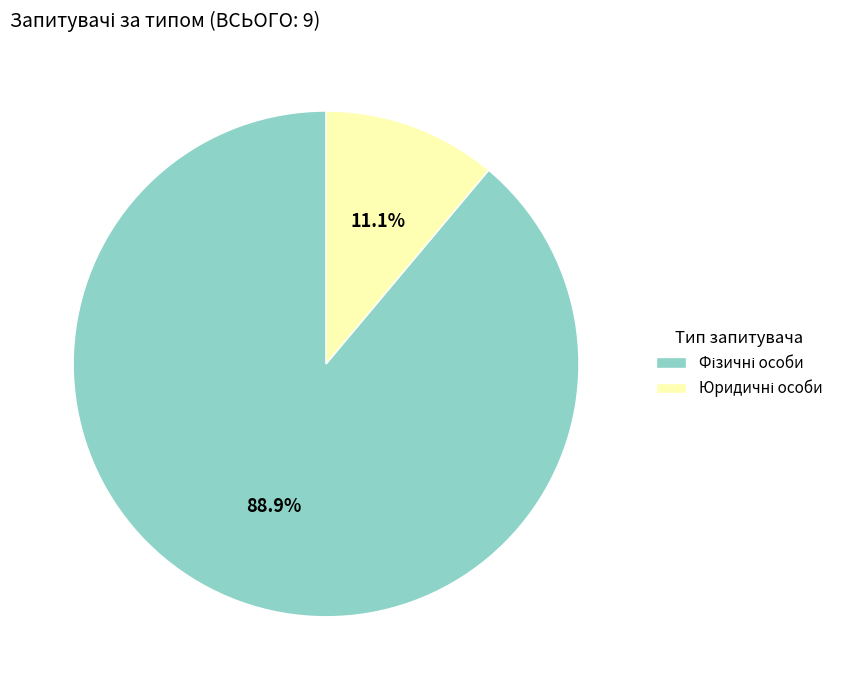

Is there any slice that represents more than half of the pie?

Yes